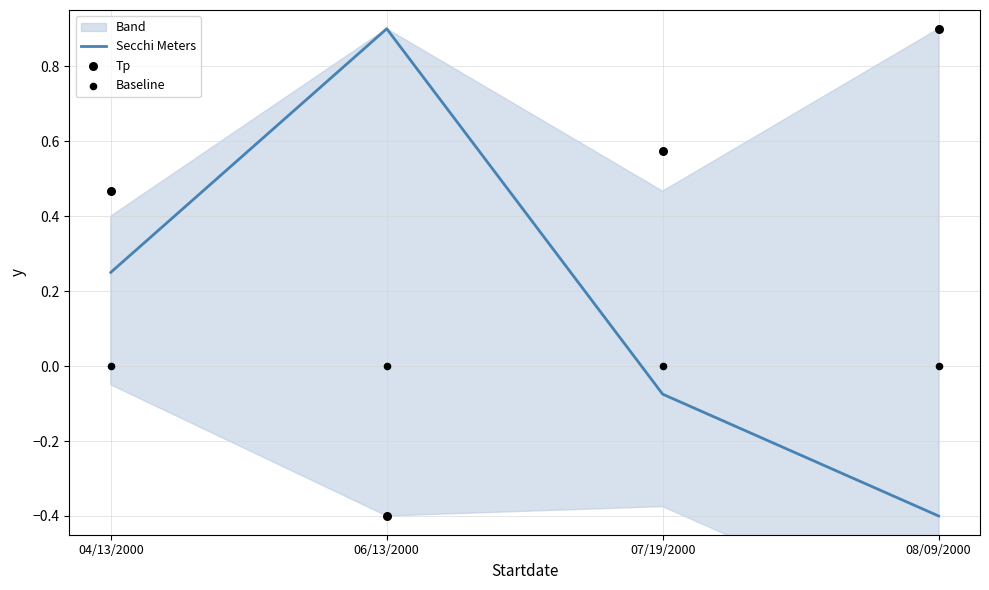

What are all the series names shown in the legend?

Secchi Meters, Tp, Baseline